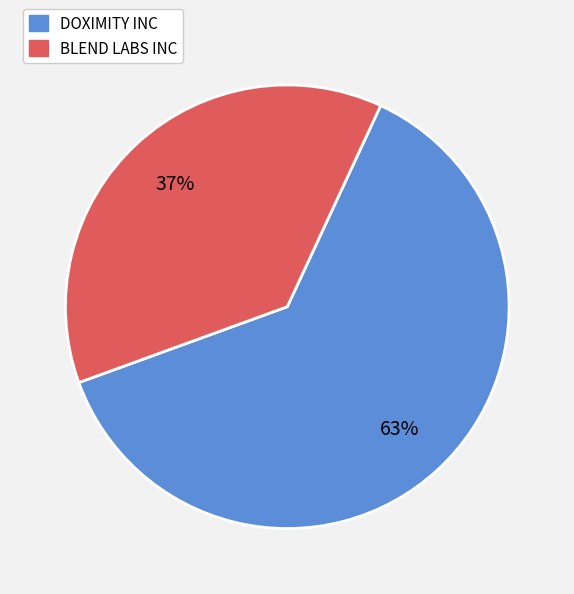

To the nearest percent, what is the average slice percentage?

50%